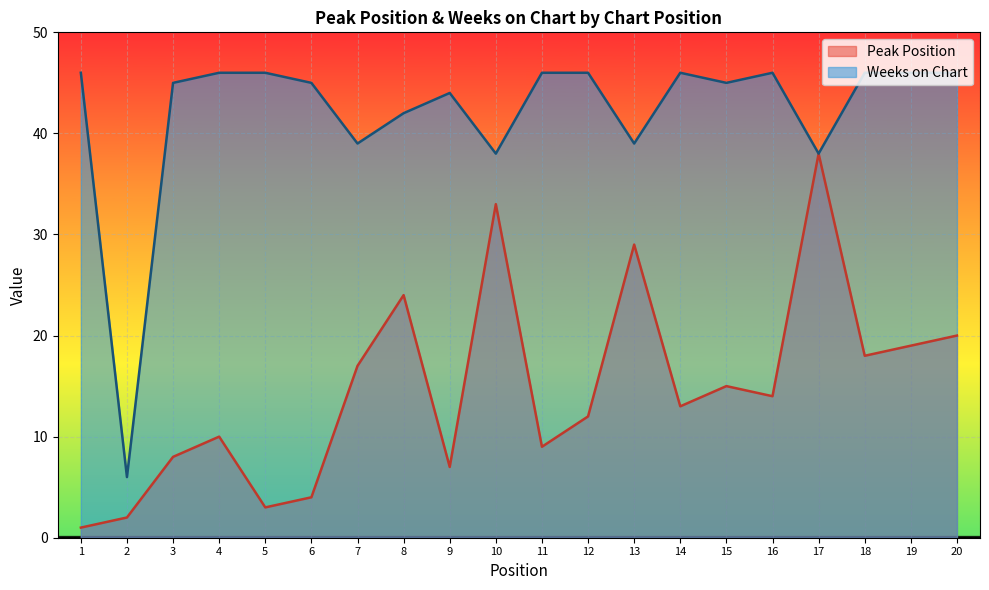

True or false: Peak Position has more than 2 interior local peaks.

True